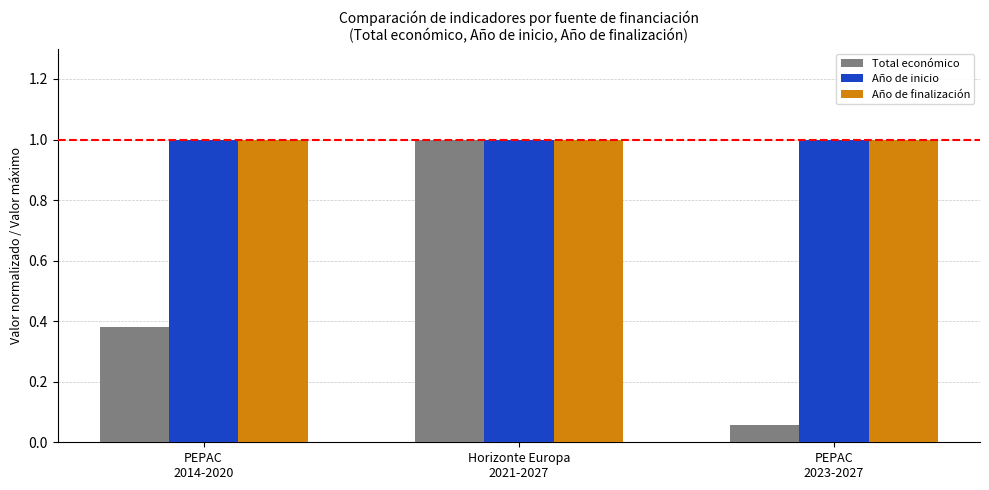

True or false: Total económico has a value of 0.6 at PEPAC
2014-2020.

False